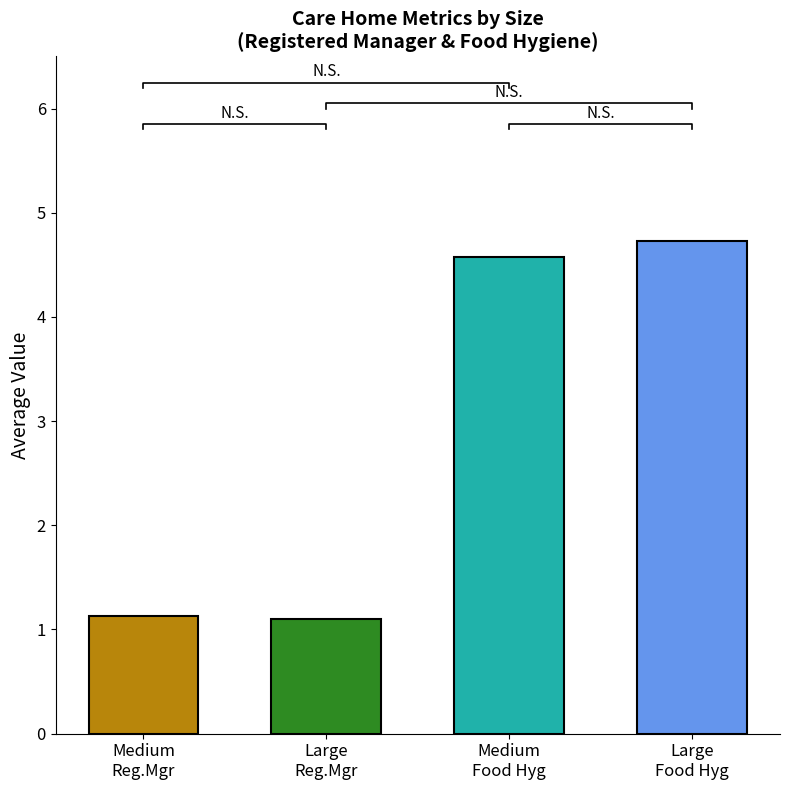

The value of Avg Registered Manager at Medium is 1.1. True or false?

True